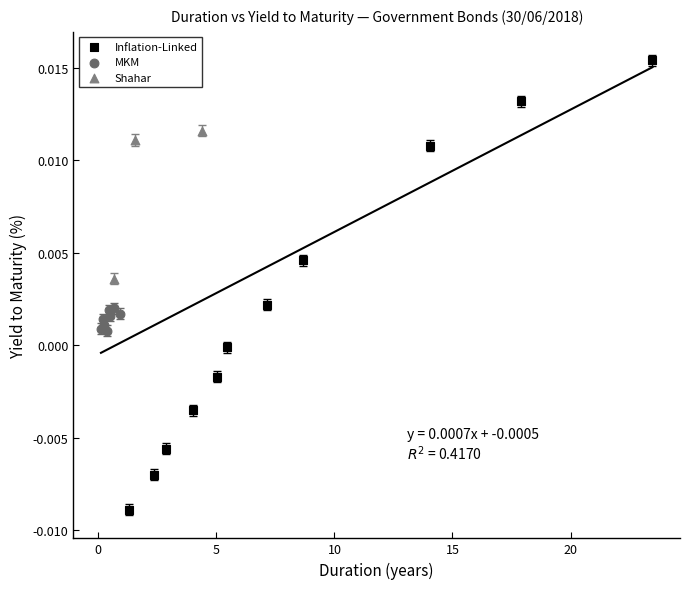

Which series has the largest Y range (max minus min)?

Inflation-Linked